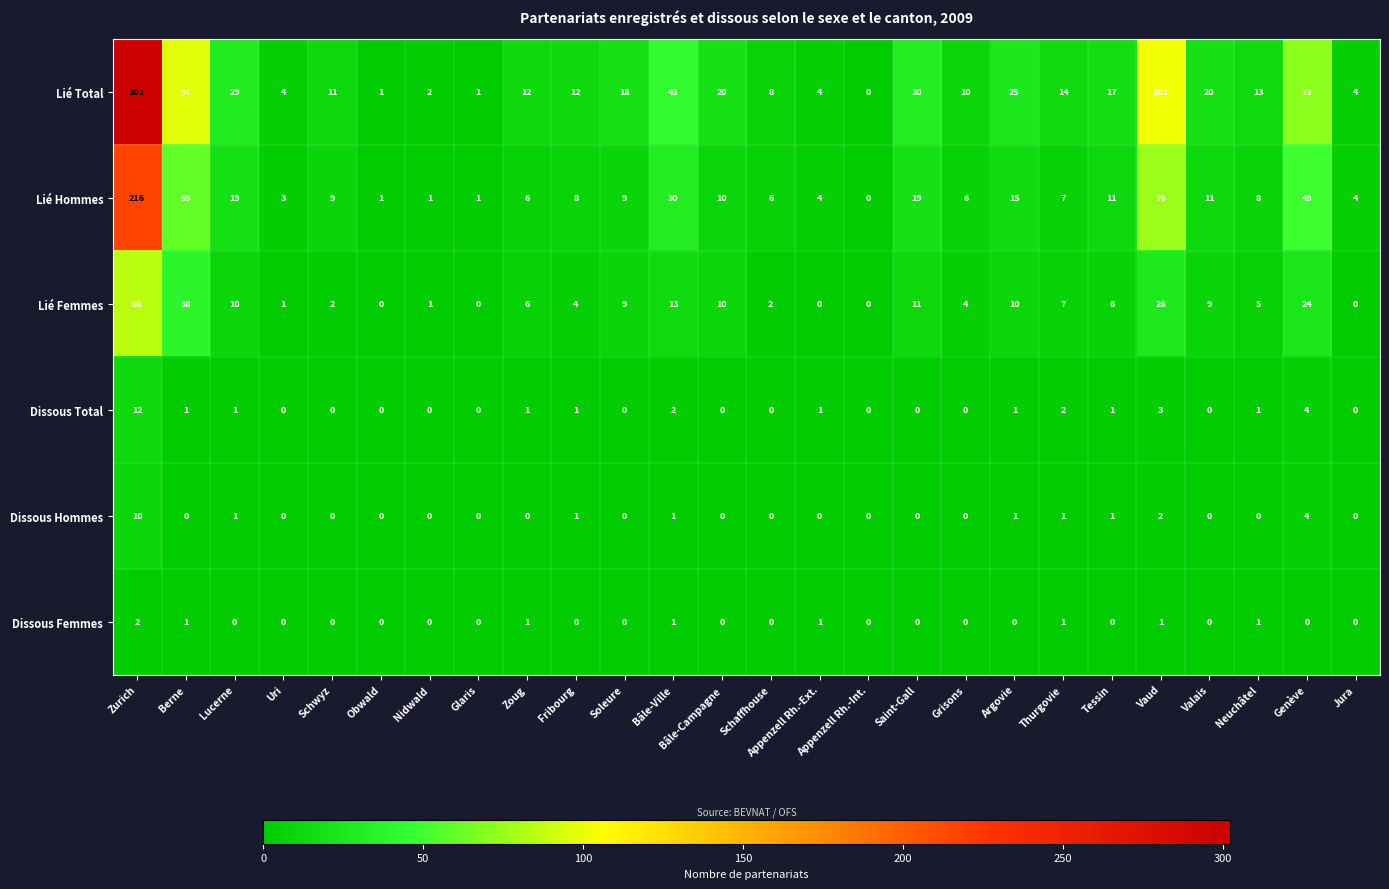

Where does the Lié Femmes series first go above 6?

Zurich